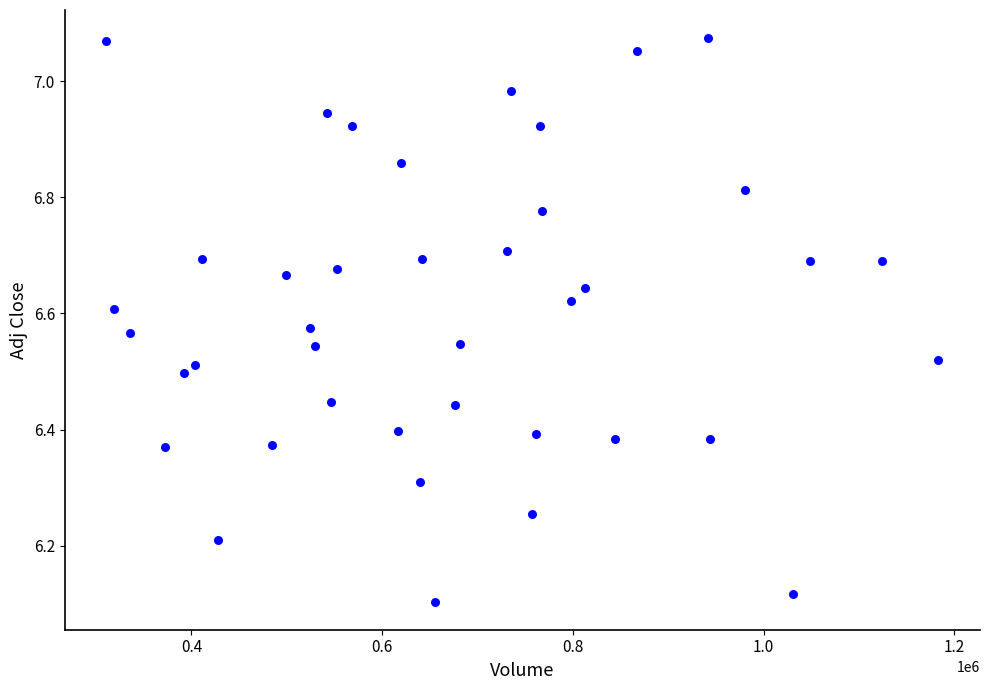

What is the range of Y values (max minus min)?

1.0